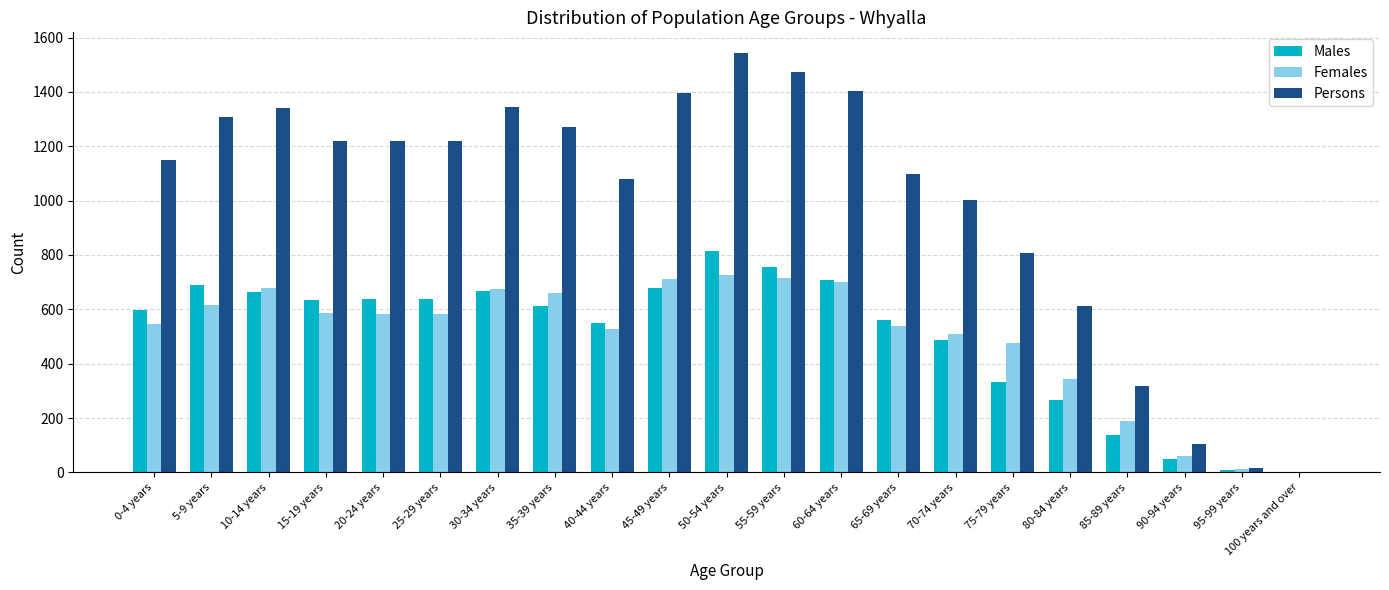

Between 0-4 years and 70-74 years, which series saw the biggest shift?

Persons